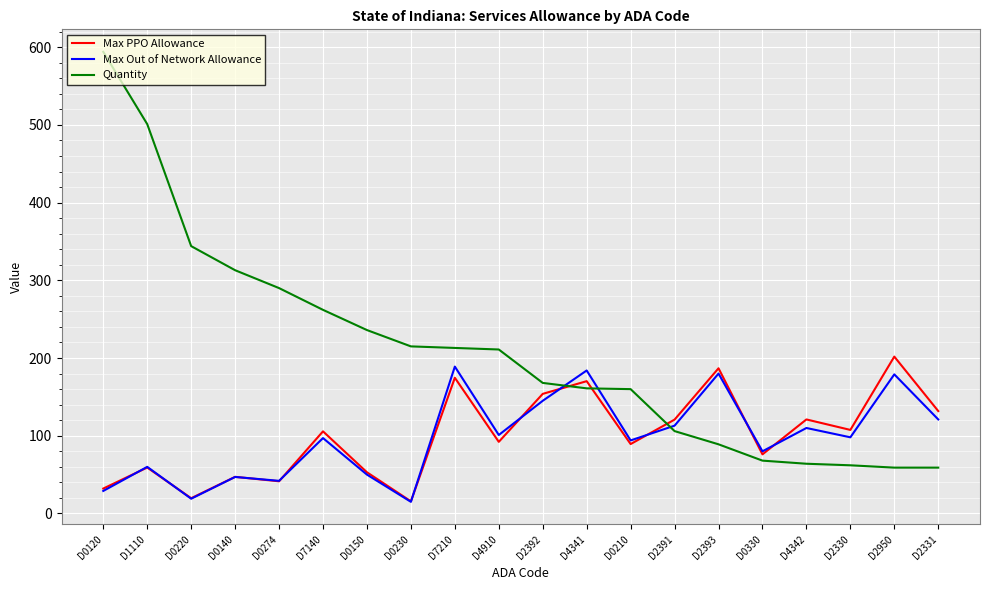

Is the value of Max PPO Allowance at D2391 greater than the value of Max Out of Network Allowance at D4910?

Yes